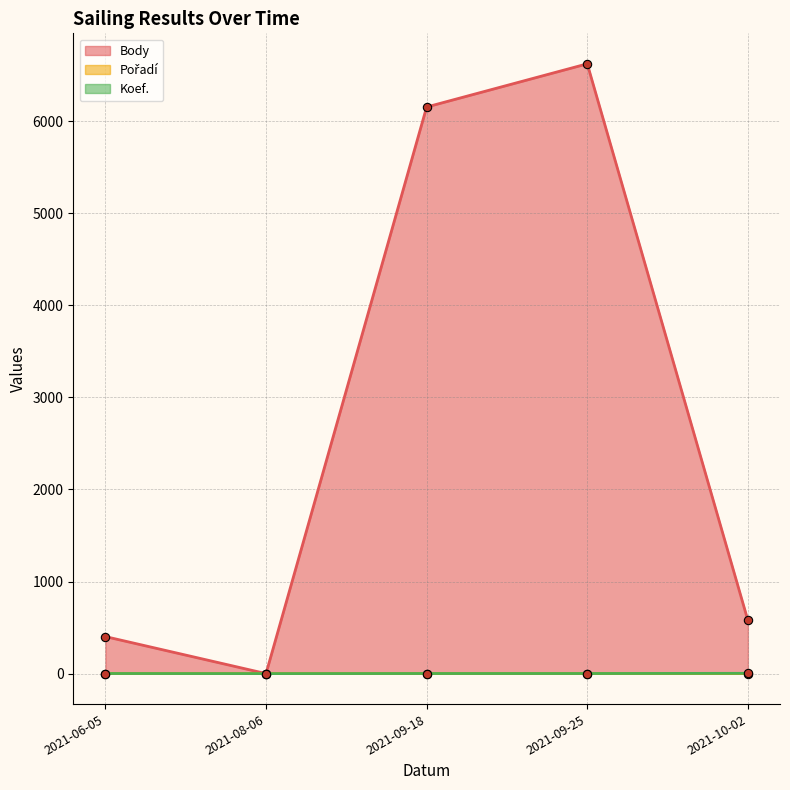

What is the greatest value displayed?

6623